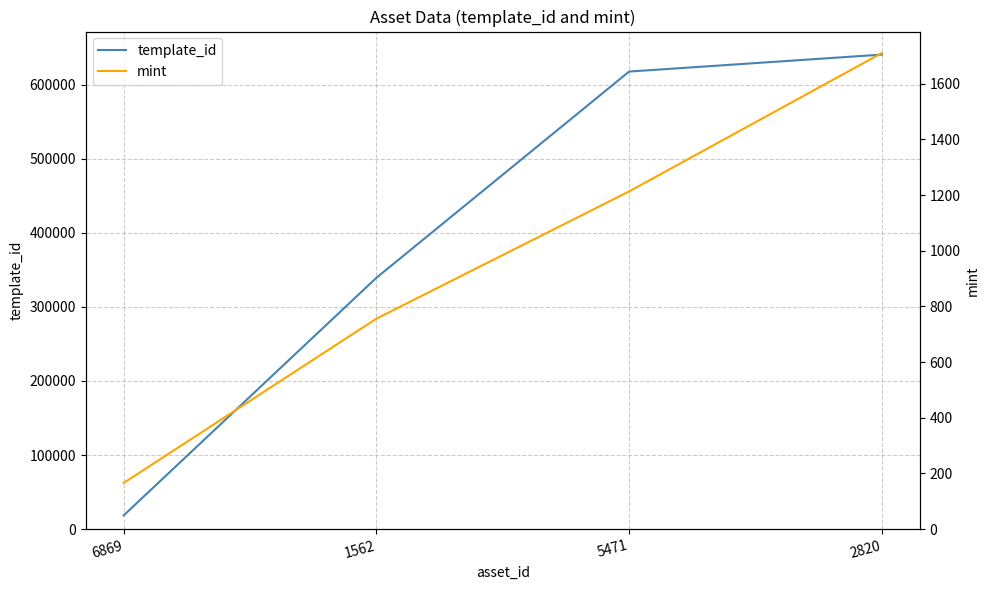

What is the spread (max minus min) of values at 2820?

638714